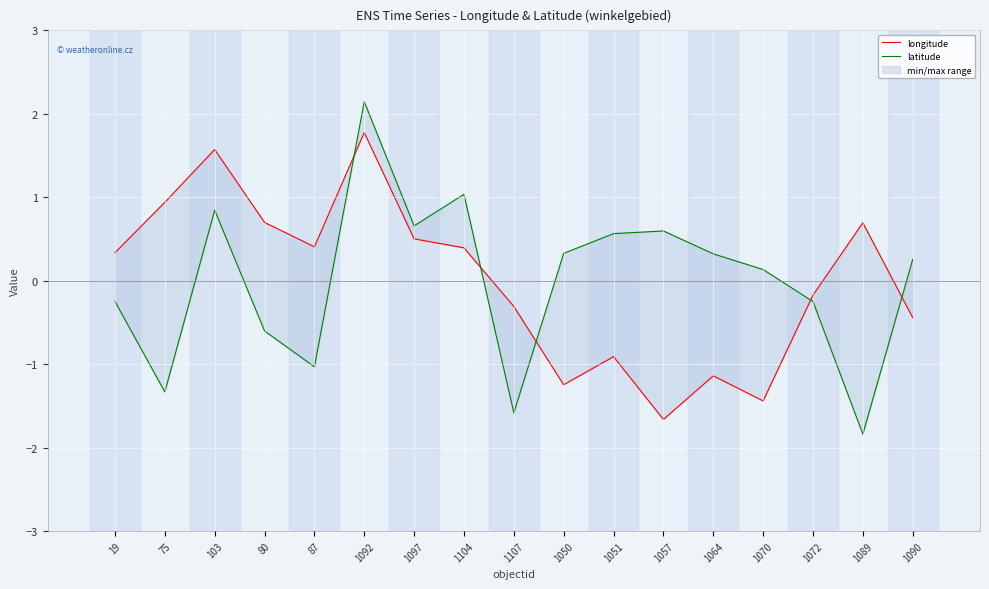

Reading right to left, what are all the values shown in this chart?

longitude: -0.4	0.7	-0.2	-1.4	-1.1	-1.7	-0.9	-1.2	-0.3	0.4	0.5	1.8	0.4	0.7	1.6	0.9	0.3
latitude: 0.3	-1.8	-0.2	0.1	0.3	0.6	0.6	0.3	-1.6	1.0	0.7	2.1	-1.0	-0.6	0.8	-1.3	-0.2